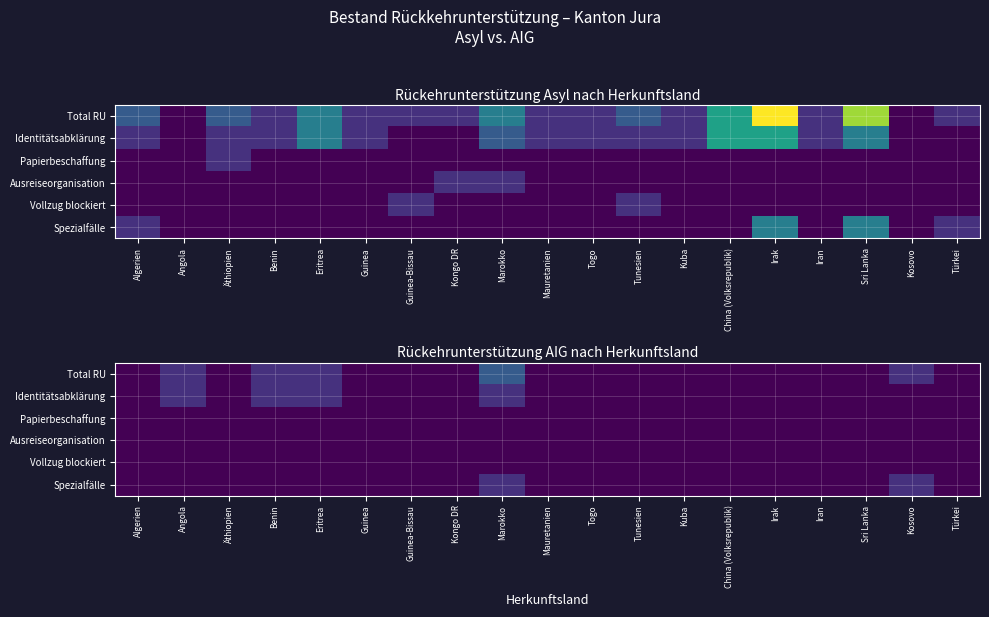

Is it true that Spezialfälle equals 0 at Kongo DR?

True